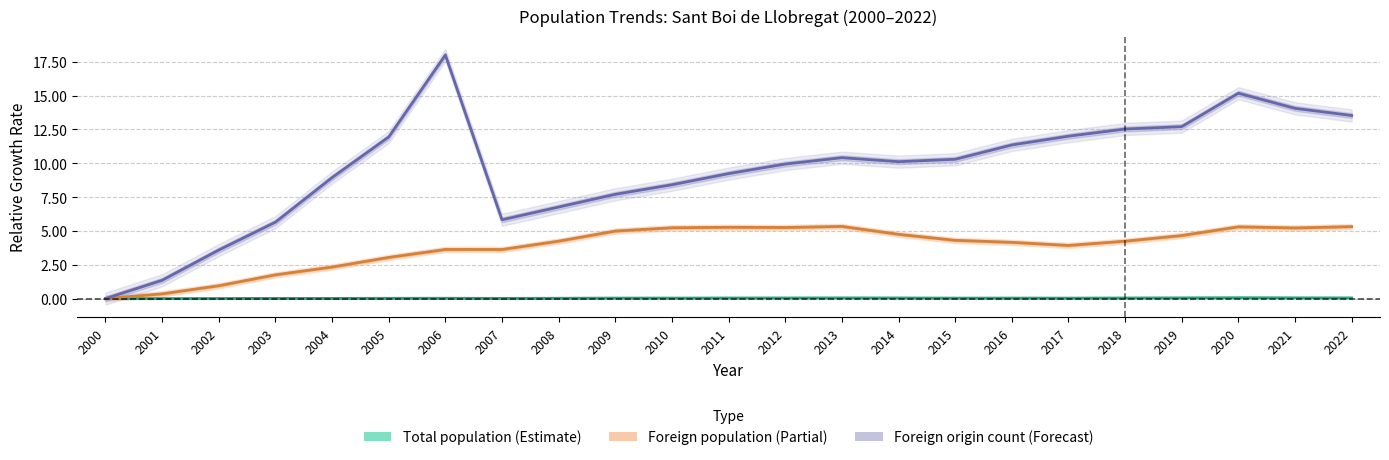

Between 2009 and 2015, which series saw the biggest shift?

Foreign origin count